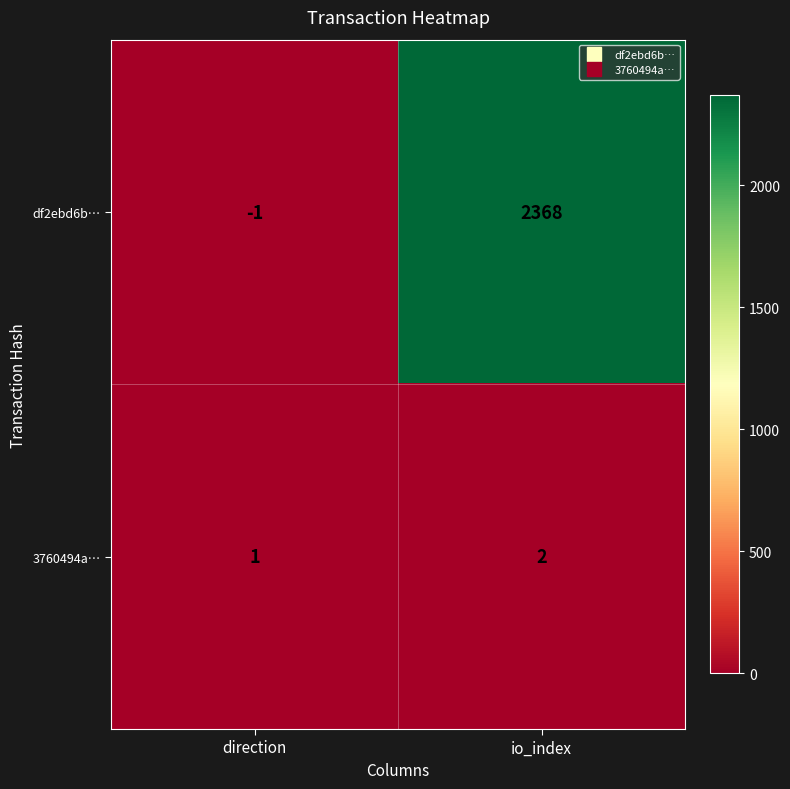

At which label is 3760494a… closest to 1?

direction